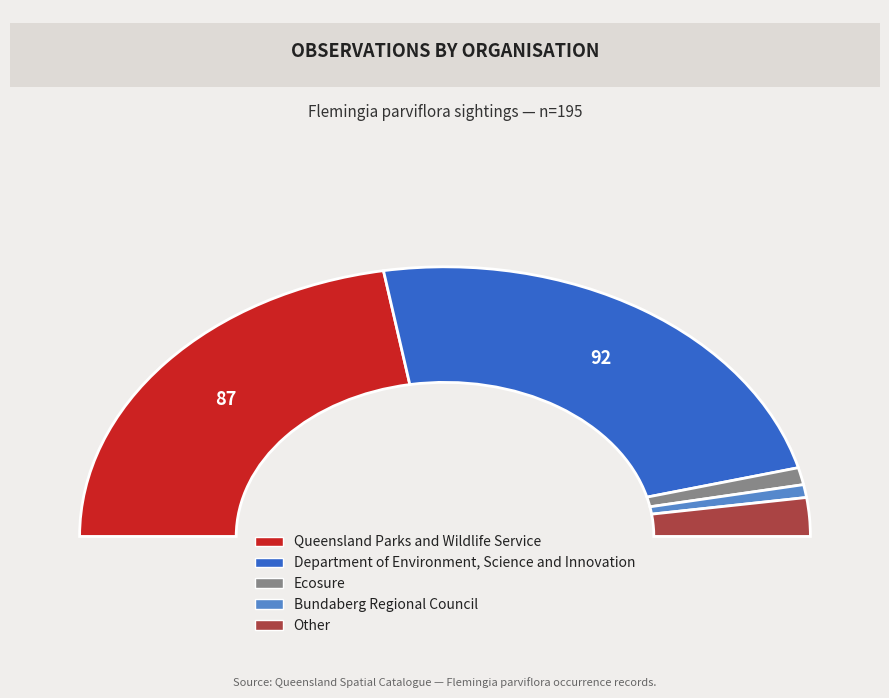

Is it true that Bundaberg Regional Council is 1% of the pie?

False